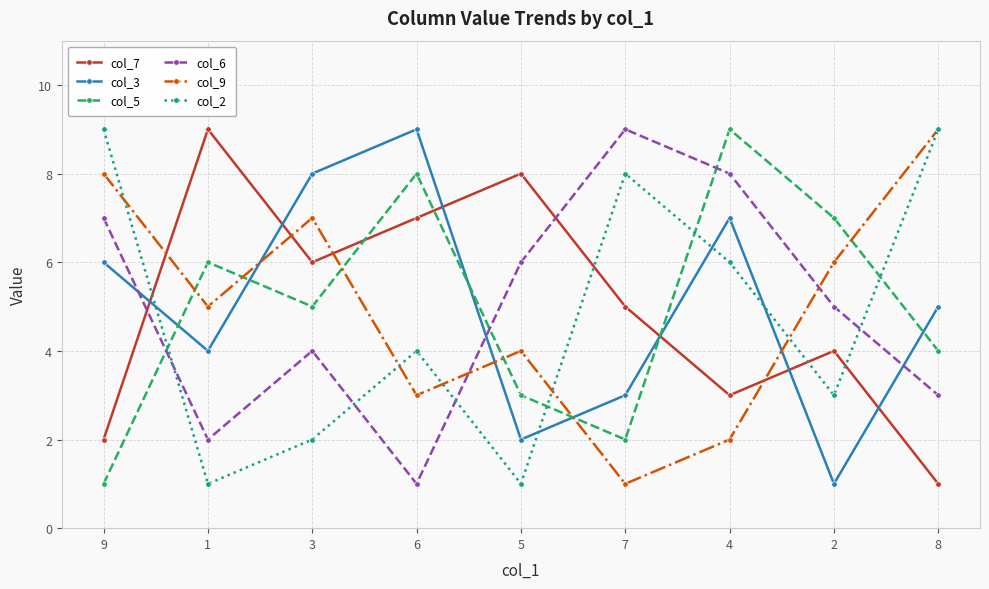

True or false: col_9 has a value of 12 at 9.

False